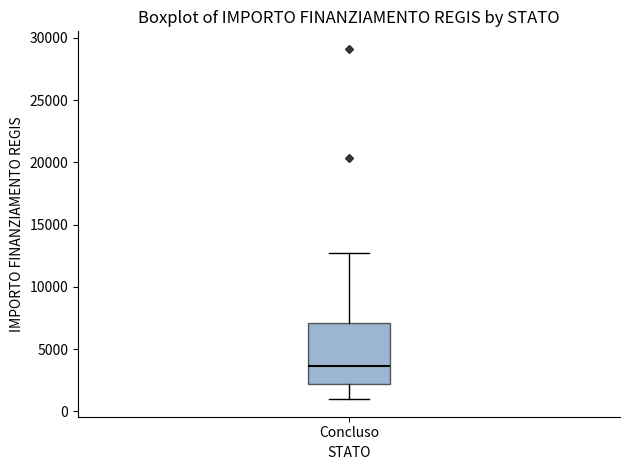

Read this box plot against the y-axis: the position of the median line, the range covered by the box, and the ends of both whiskers. The values are not printed on the chart, so give them approximately, as read against the axis.

median 3500, box 2000 to 7000, whiskers 1000 to 12500